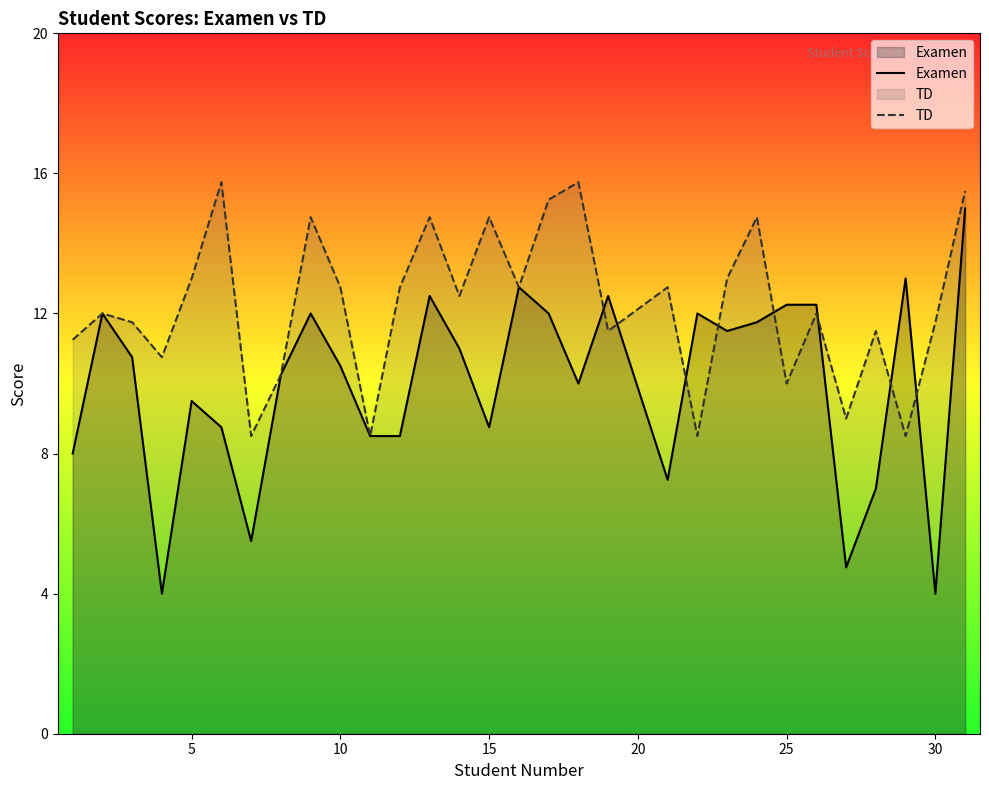

What is the average value of the Examen series?

9.9